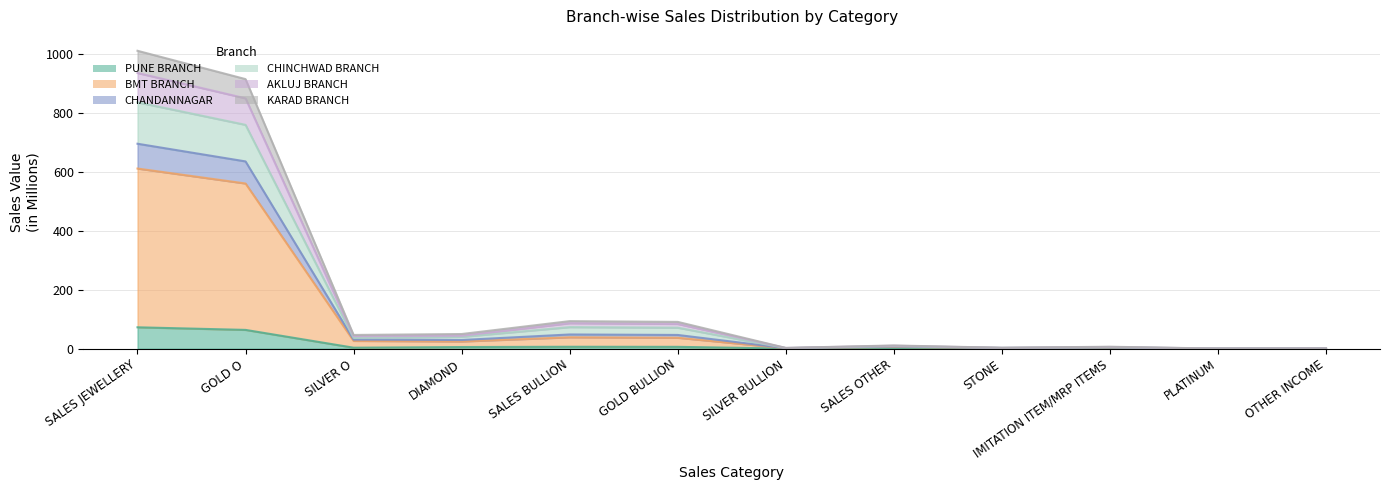

At which category is the sum across all series the highest?

SALES JEWELLERY